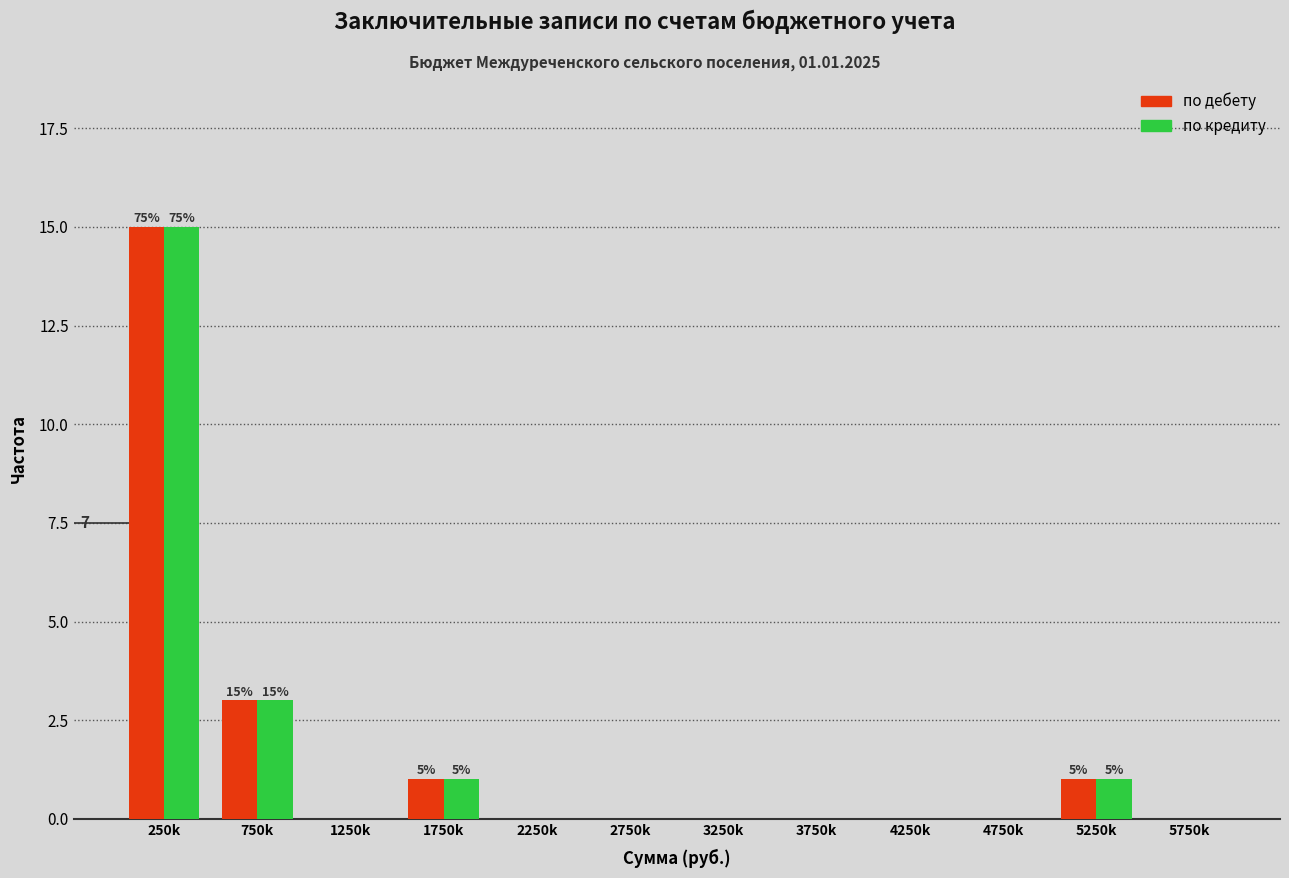

Reading right to left, transcribe all the data shown in this chart.

по дебету: 5750k=0	5250k=1	4750k=0	4250k=0	3750k=0	3250k=0	2750k=0	2250k=0	1750k=1	1250k=0	750k=3	250k=15
по кредиту: 5750k=0	5250k=1	4750k=0	4250k=0	3750k=0	3250k=0	2750k=0	2250k=0	1750k=1	1250k=0	750k=3	250k=15